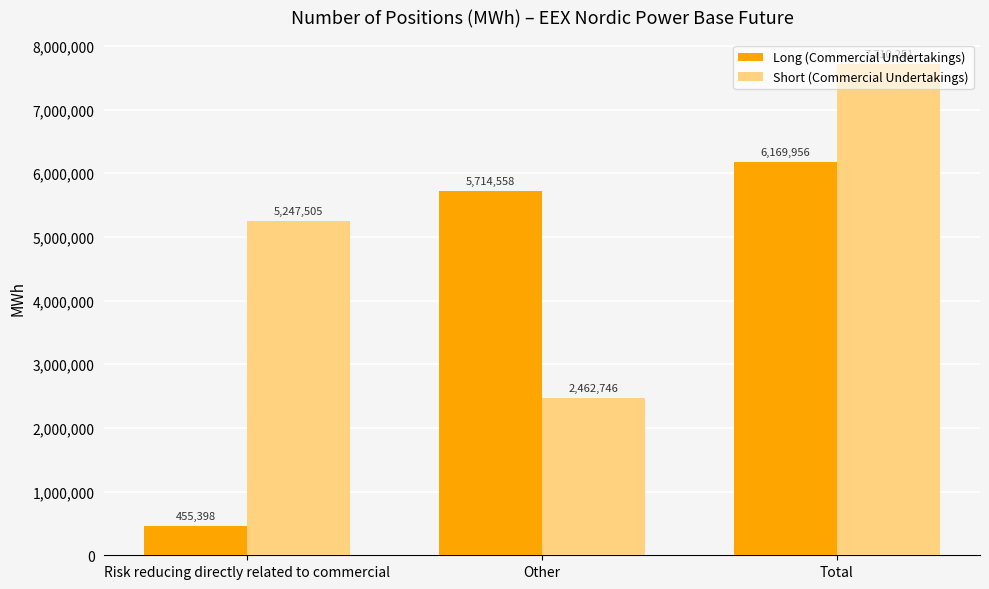

Reading right to left, extract all data points from this chart.

Long (Commercial Undertakings): Total=6169956	Other=5714558	Risk reducing directly related to commercial=455398
Short (Commercial Undertakings): Total=7710251	Other=2462746	Risk reducing directly related to commercial=5247505